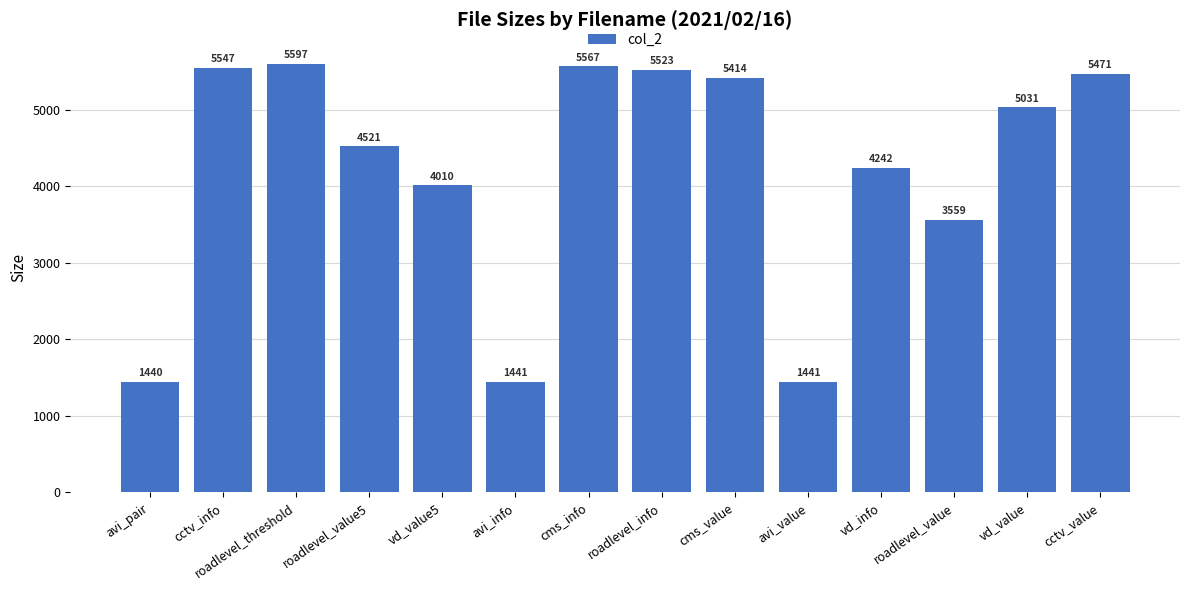

Reading left to right, what are all the values shown in this chart?

1440	5547	5597	4521	4010	1441	5567	5523	5414	1441	4242	3559	5031	5471